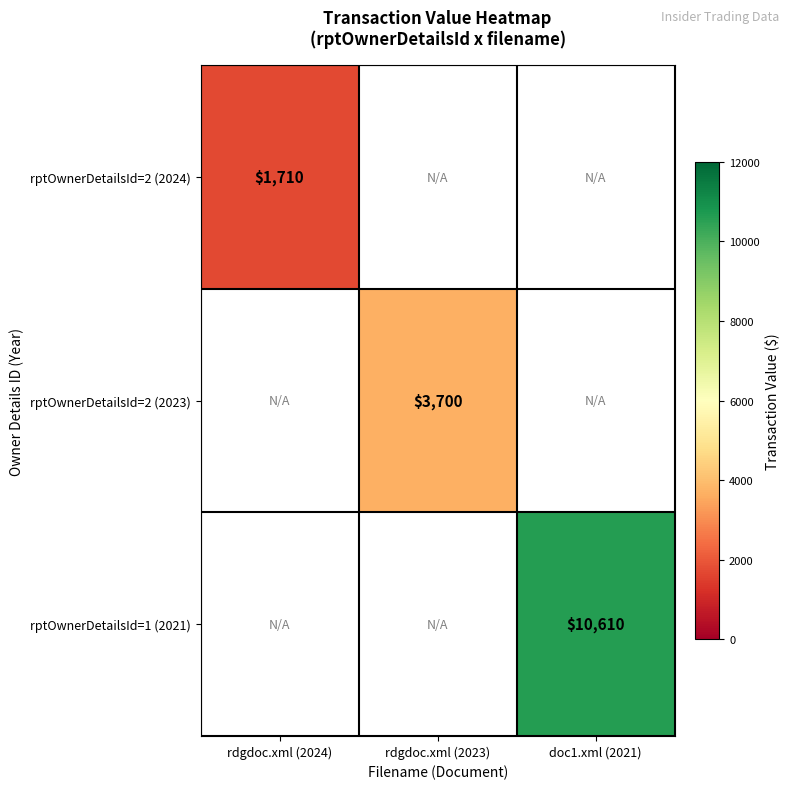

How many series are shown in this chart?

3